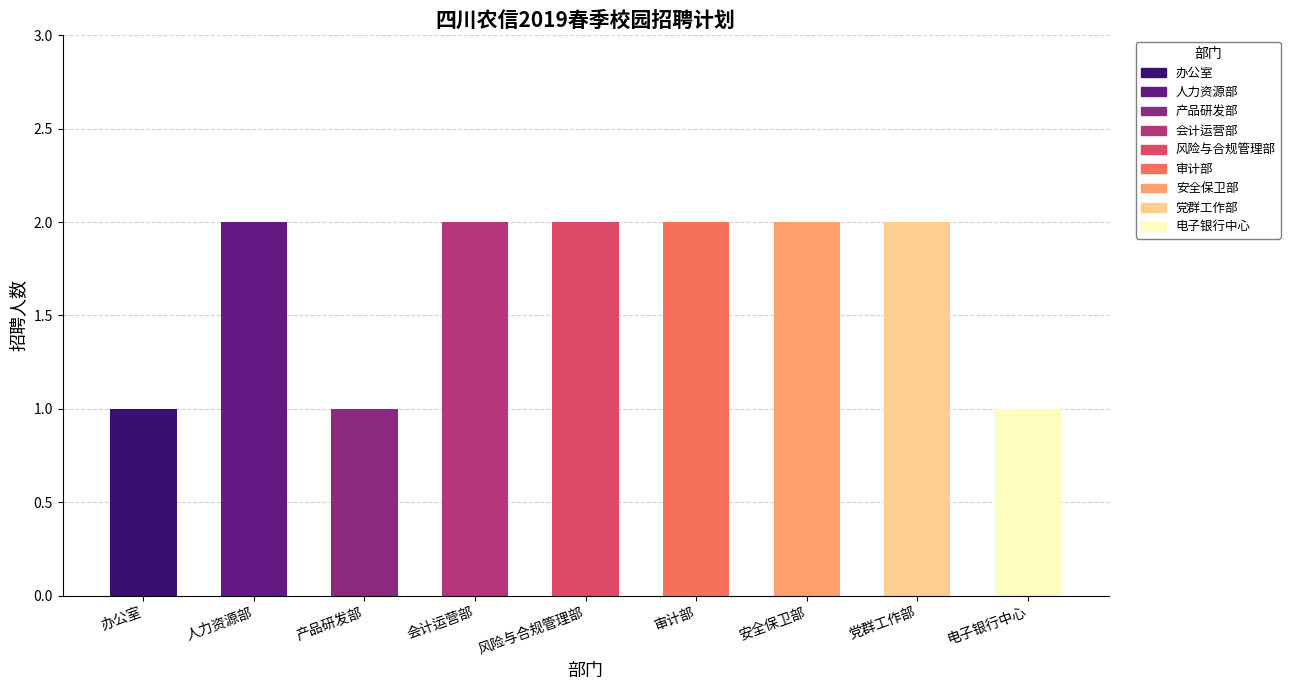

The chart shows a value of 2 at 人力资源部. True or false?

True